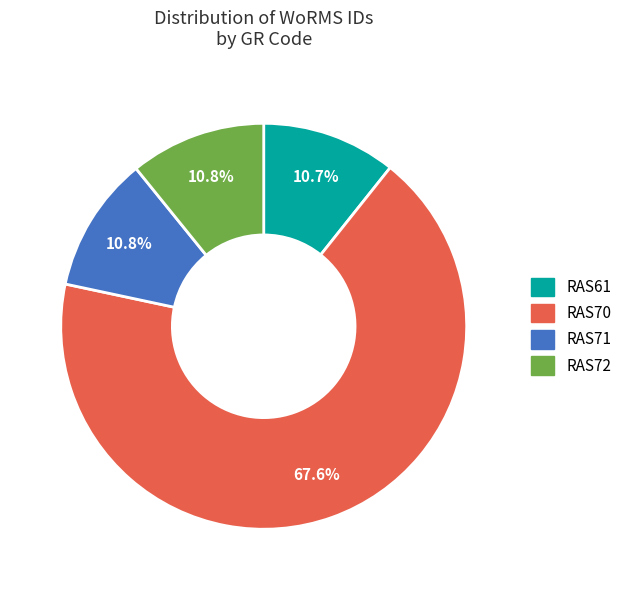

What percentage is the RAS71 slice, to the nearest percent?

11%